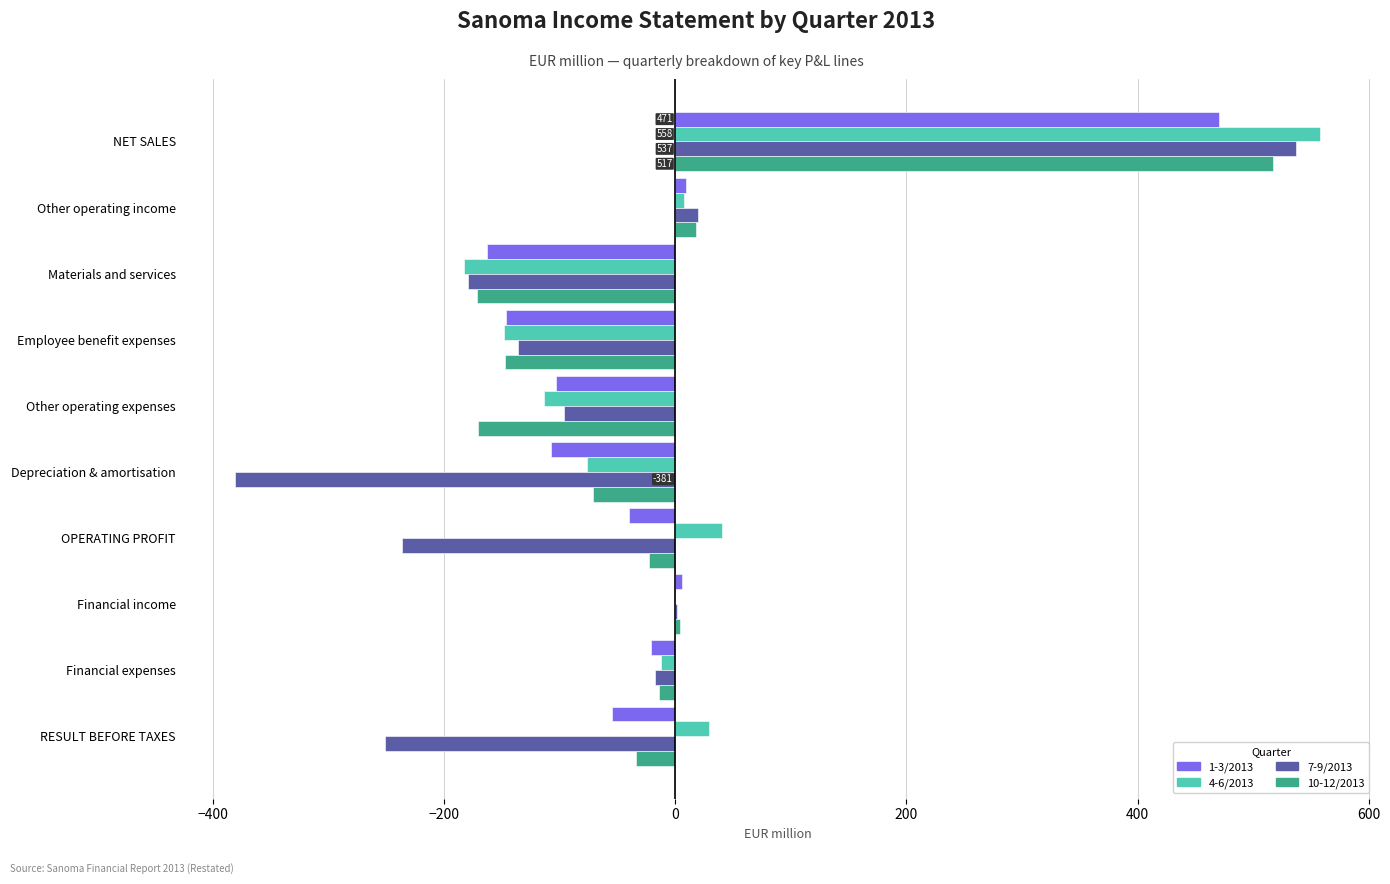

True or false: 10-12/2013 has a value of -22.8 at OPERATING PROFIT.

True